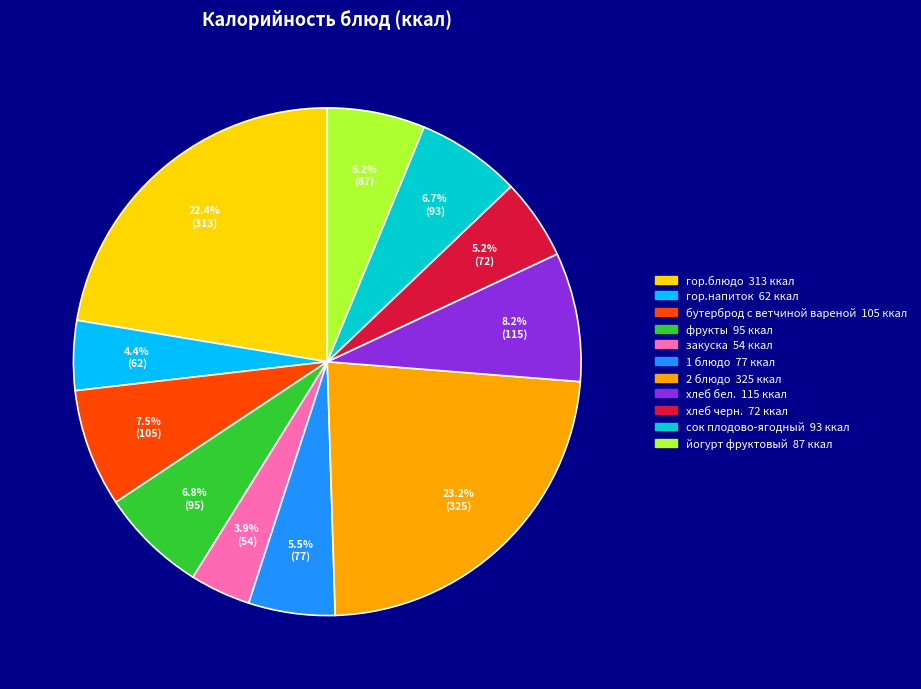

Which slice is the smallest?

закуска